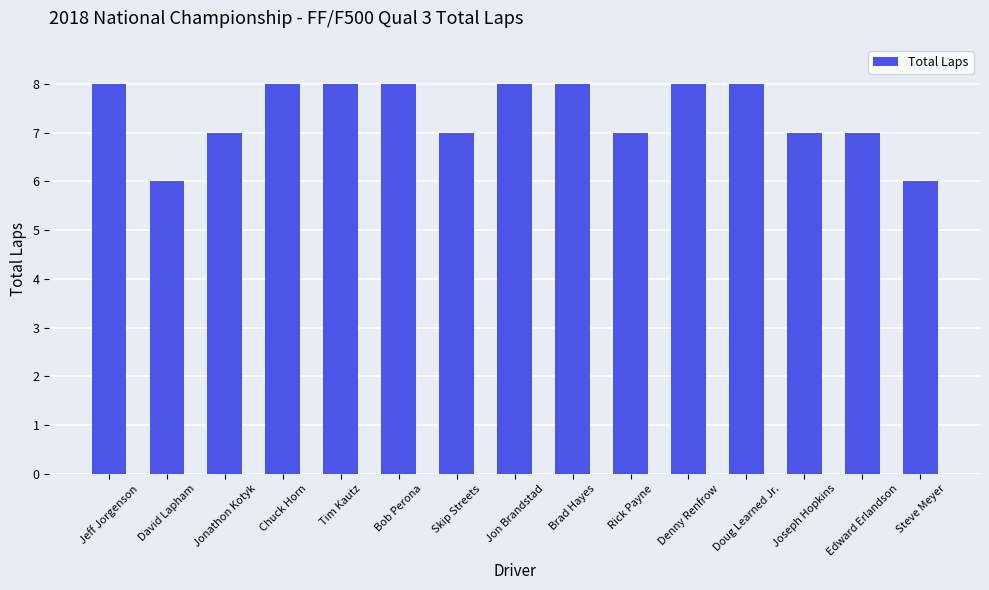

What is the label of the 9th bar from the left?

Brad Hayes